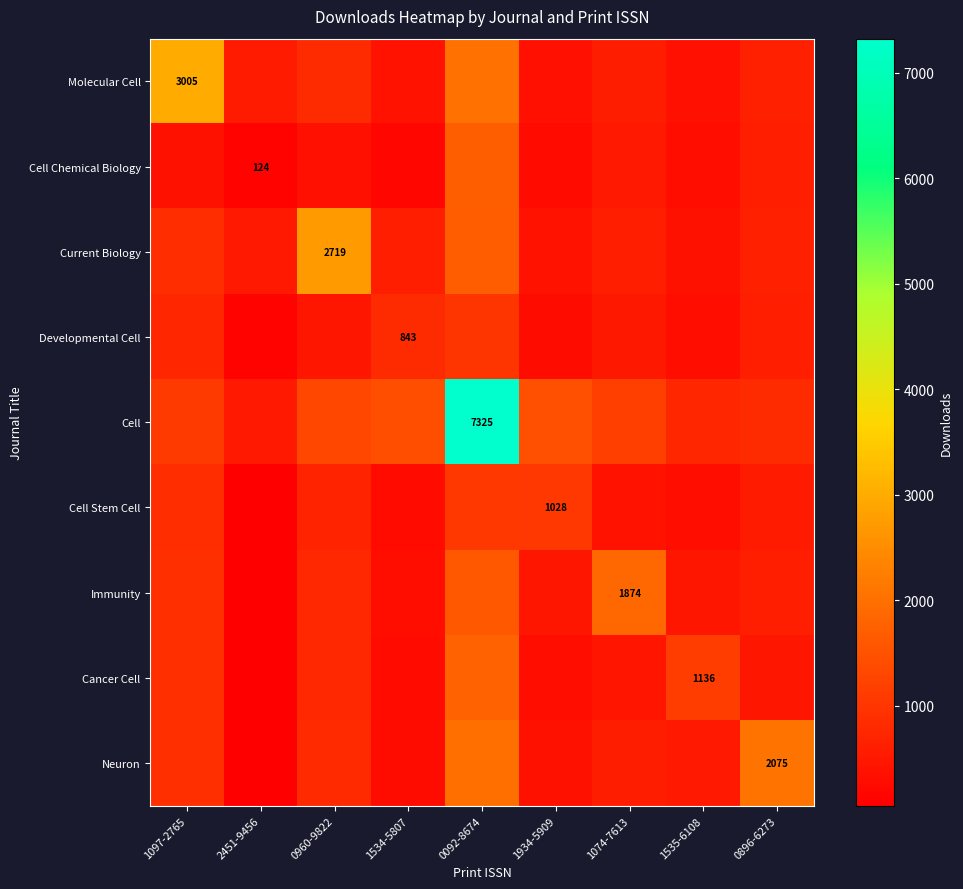

Rank the series by their maximum value, from highest to lowest.

Cell, Molecular Cell, Current Biology, Neuron, Immunity, Cancer Cell, Cell Chemical Biology, Cell Stem Cell, Developmental Cell